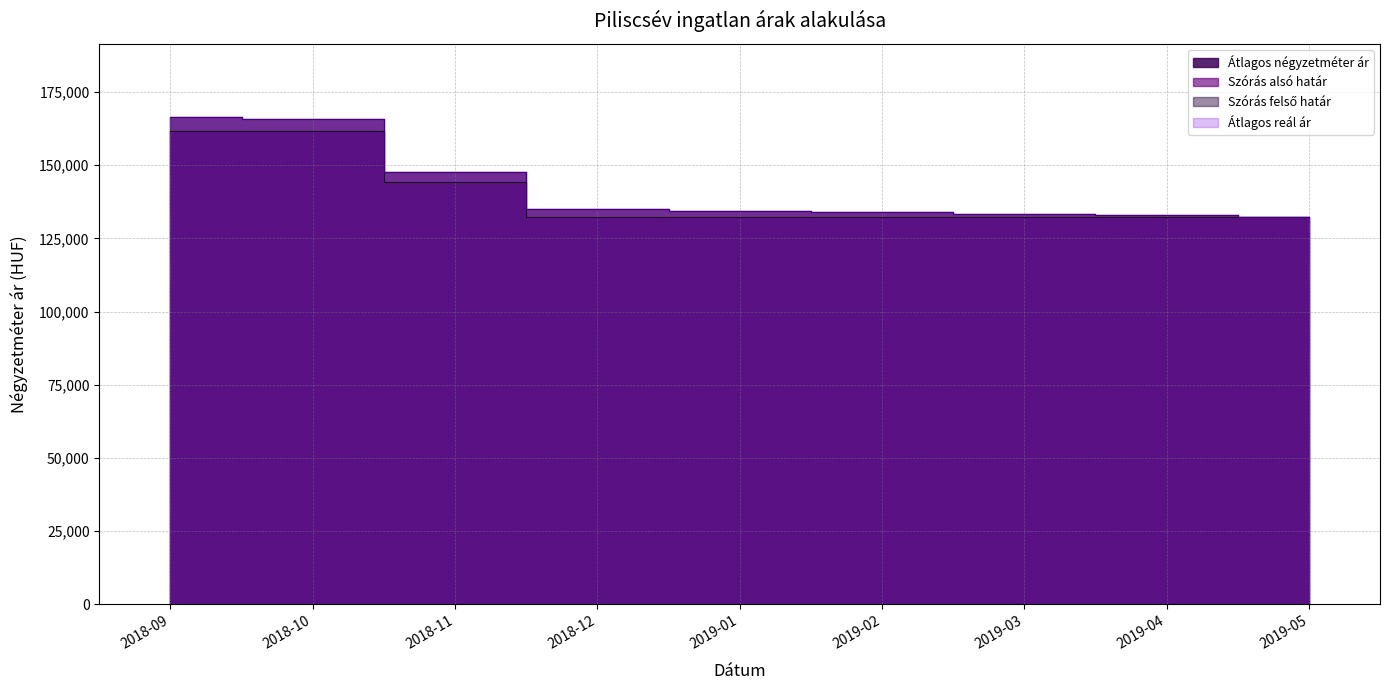

Rank the series at 2018-09 from lowest to highest value.

Átlagos négyzetméter ár, Szórás alsó határ, Szórás felső határ, Átlagos reál ár